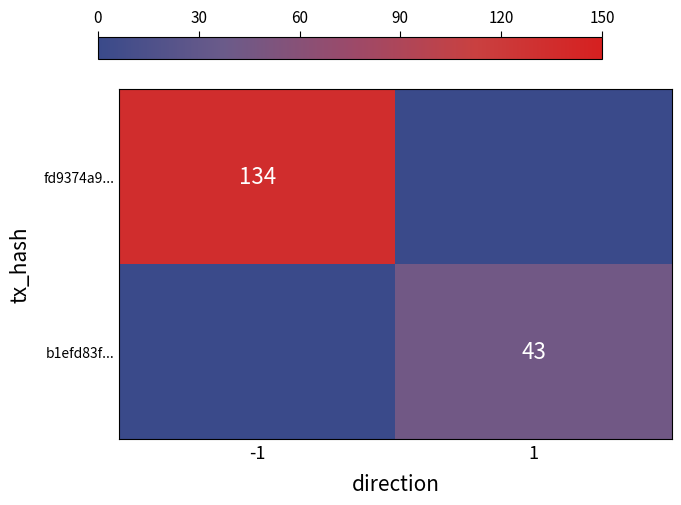

What is the maximum value for row_1?

43